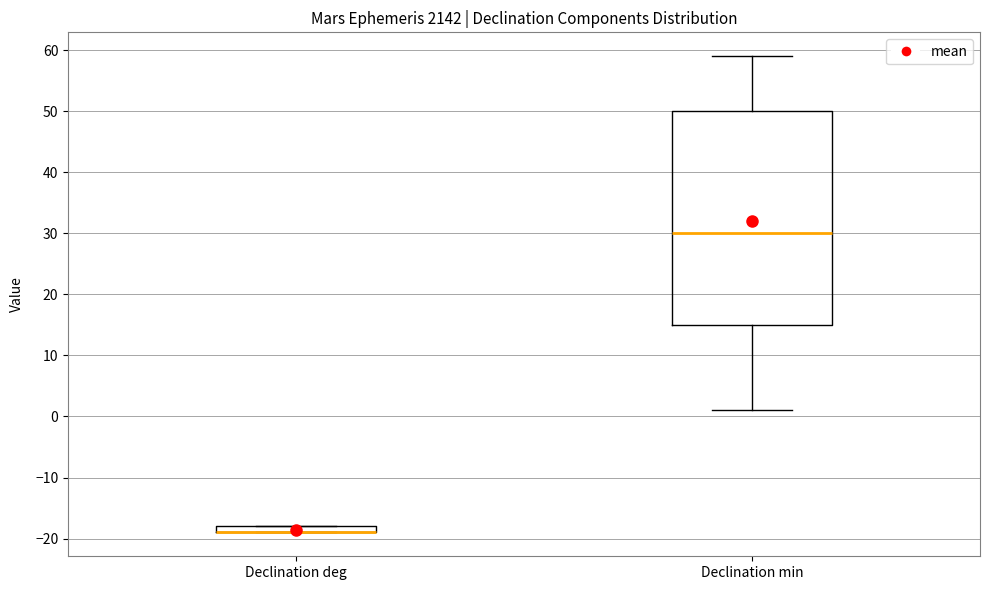

Where is the upper edge of the box for Declination min on the y-axis? The values are not printed on the chart, so give them approximately, as read against the axis.

50